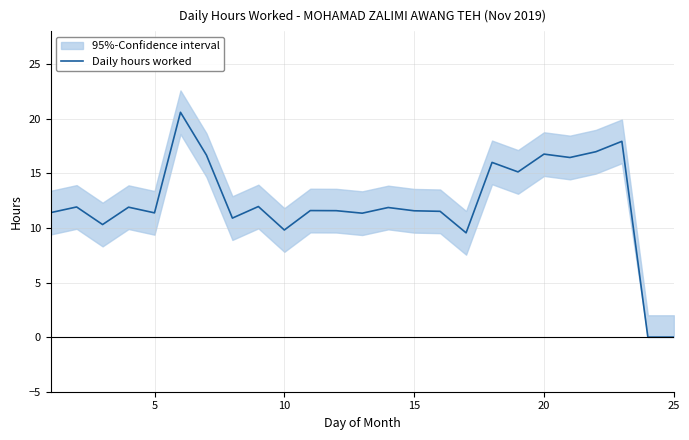

How many data points does each series have?

25